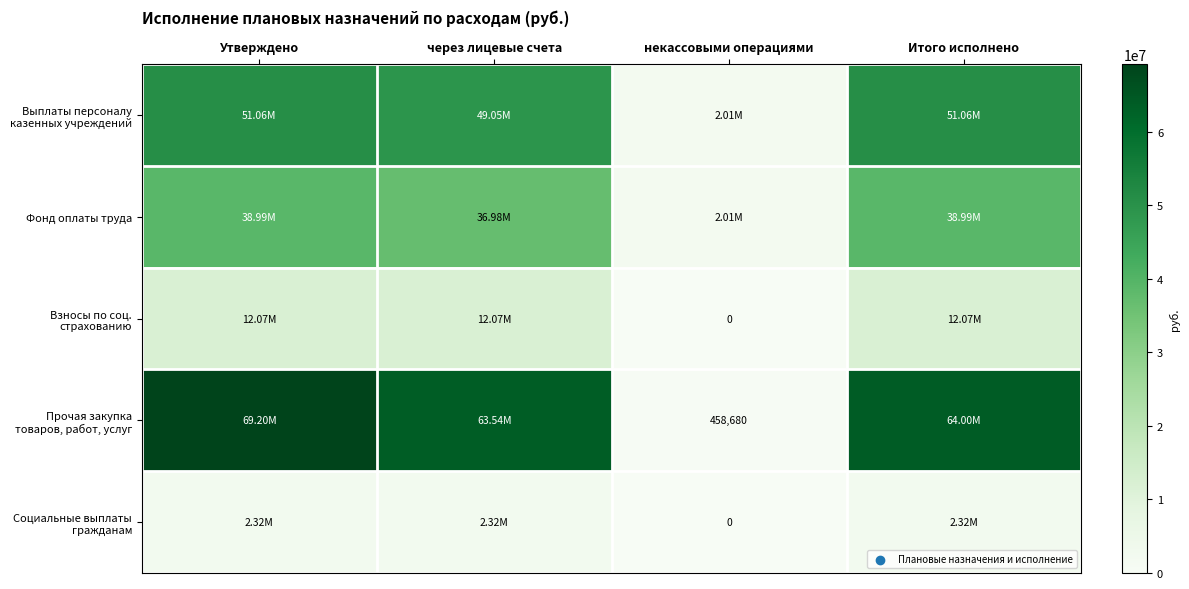

At which label does Взносы по соц. страхованию first exceed 12069044?

Утверждено